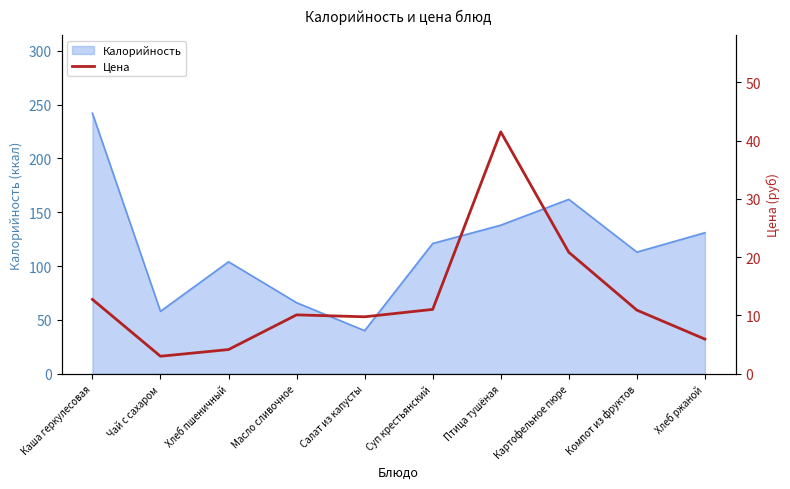

How many data points are less than 10?

4